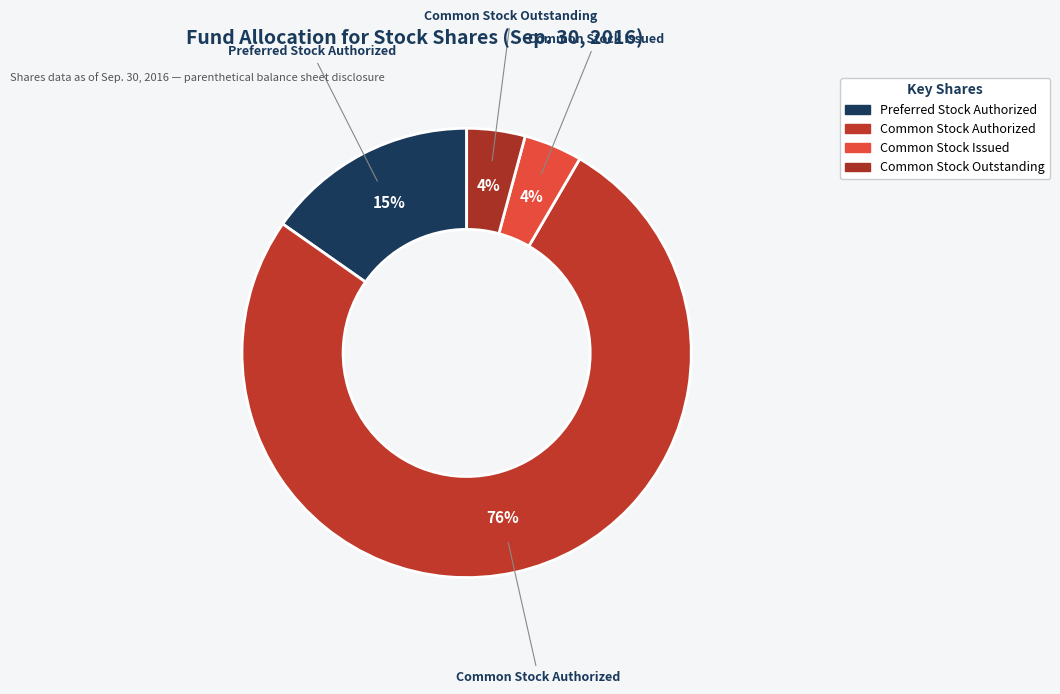

How many segments does this pie chart have?

4